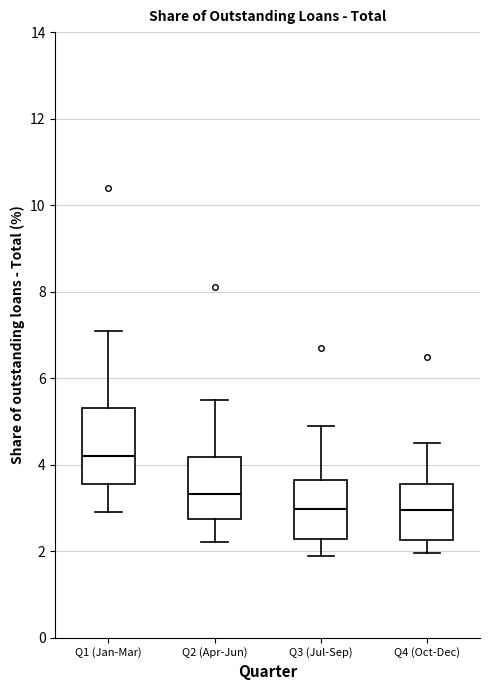

Comparing the boxes themselves (not the whiskers), which one is the tallest?

Q1 (Jan-Mar)